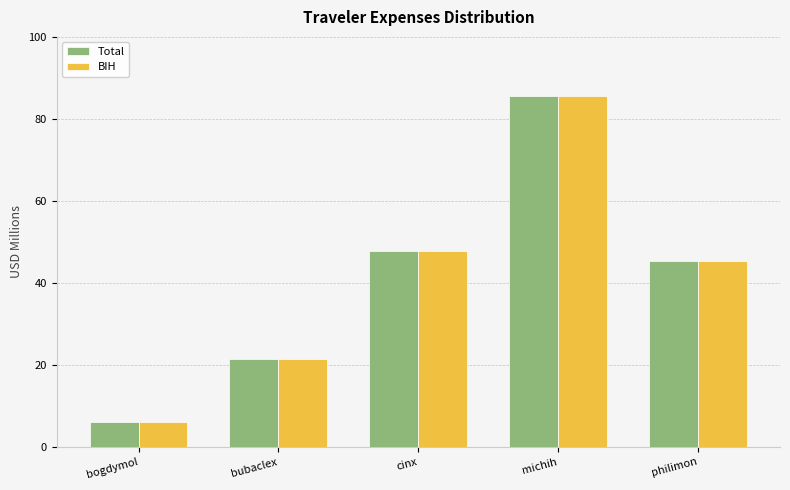

At which label does BIH reach its minimum?

bogdymol